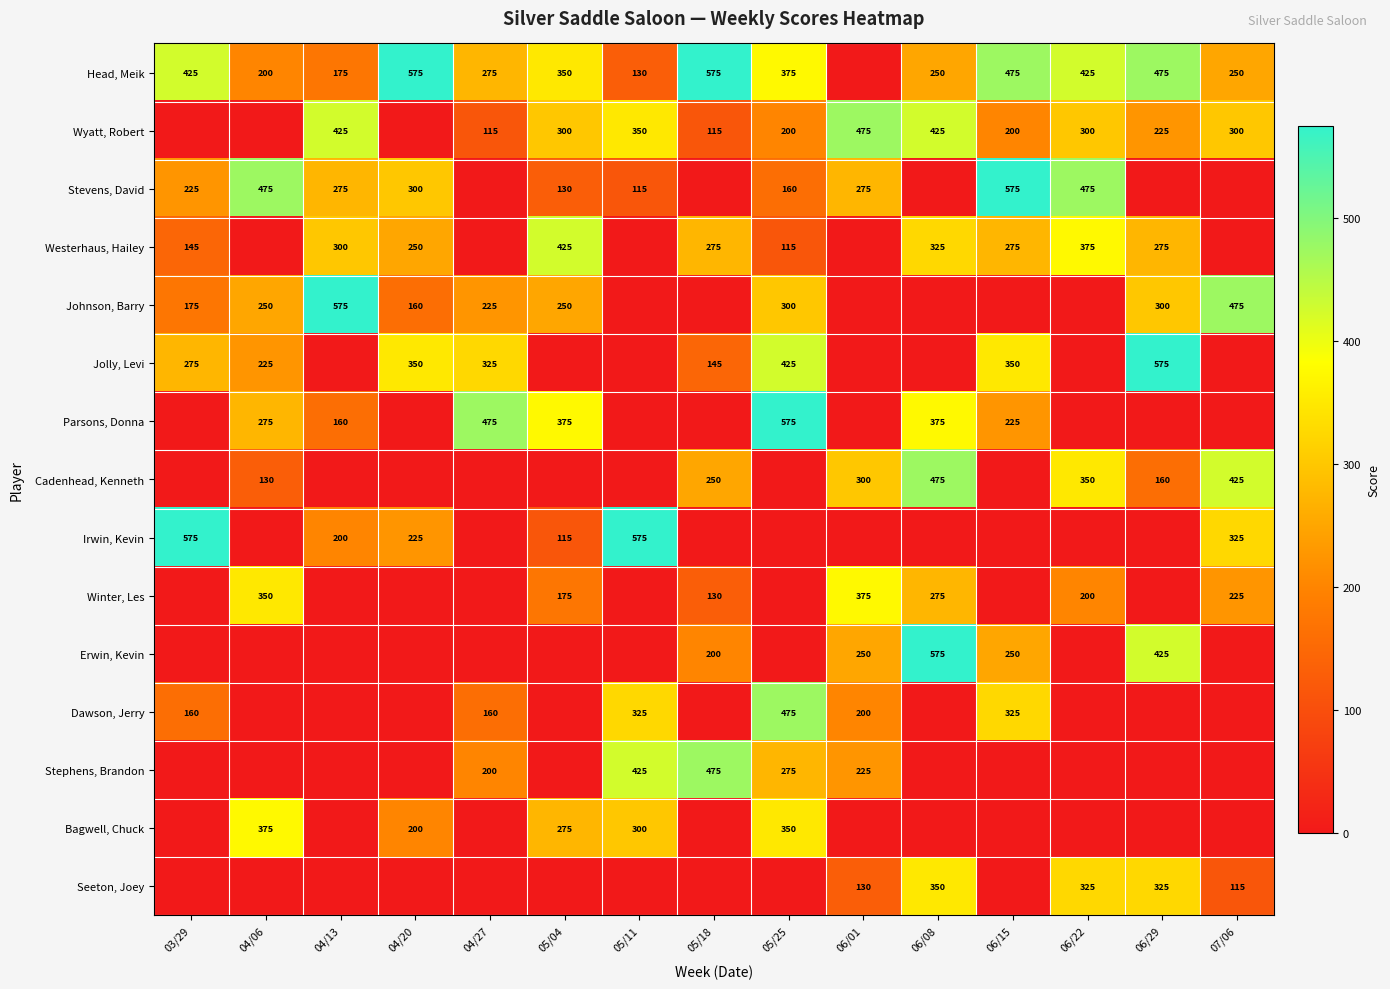

The Johnson, Barry series shows 300 at 05/25. True or false?

True